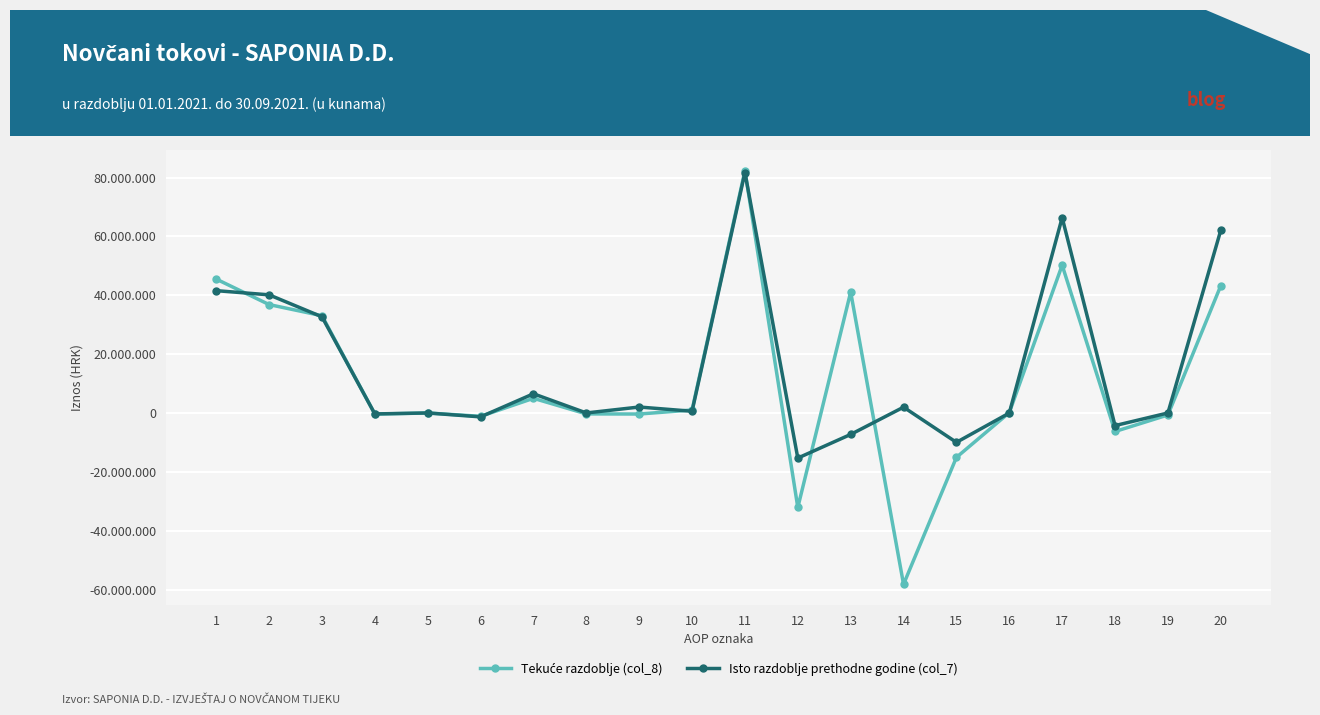

Reading right to left, extract all data points from this chart.

Tekuće razdoblje (col_8): 20=43247623	19=-676601	18=-6294913	17=50219137	16=117811	15=-15093055	14=-58226514	13=41089899	12=-32111859	11=82330996	10=1013023	9=-357726	8=-315451	7=4982206	6=-1138559	5=0	4=-388859	3=33042441	2=36837075	1=45493921
Isto razdoblje prethodne godine (col_7): 20=62086638	19=0	18=-4290714	17=66377352	16=-23591	15=-9985886	14=1974054	13=-7290917	12=-15326340	11=81703692	10=580943	9=2021929	8=0	7=6520955	6=-1329623	5=0	4=-325543	3=32673497	2=40142158	1=41561534